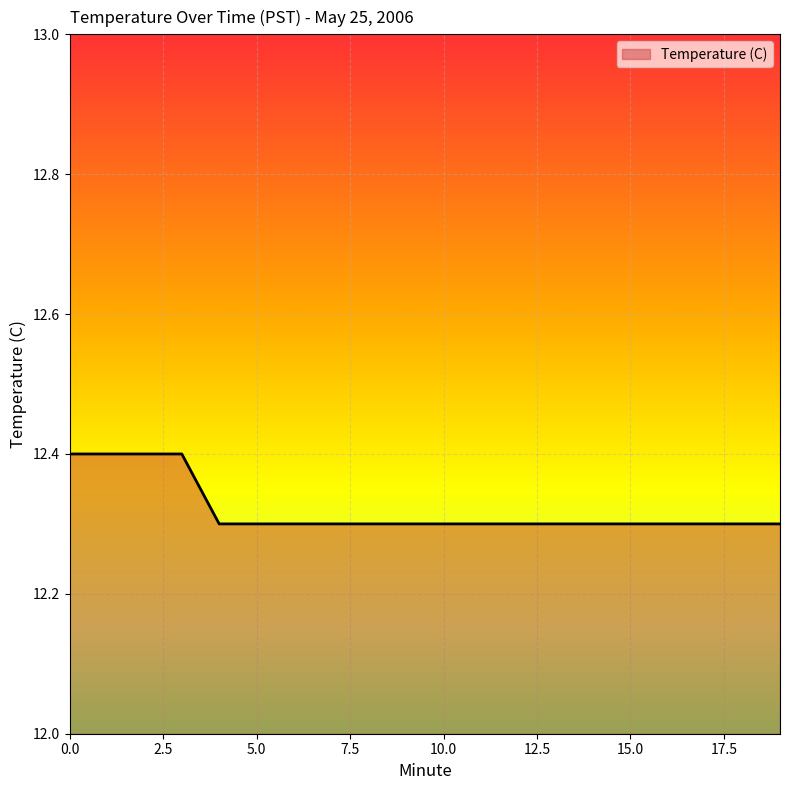

The value at 9 is 12.3. True or false?

True